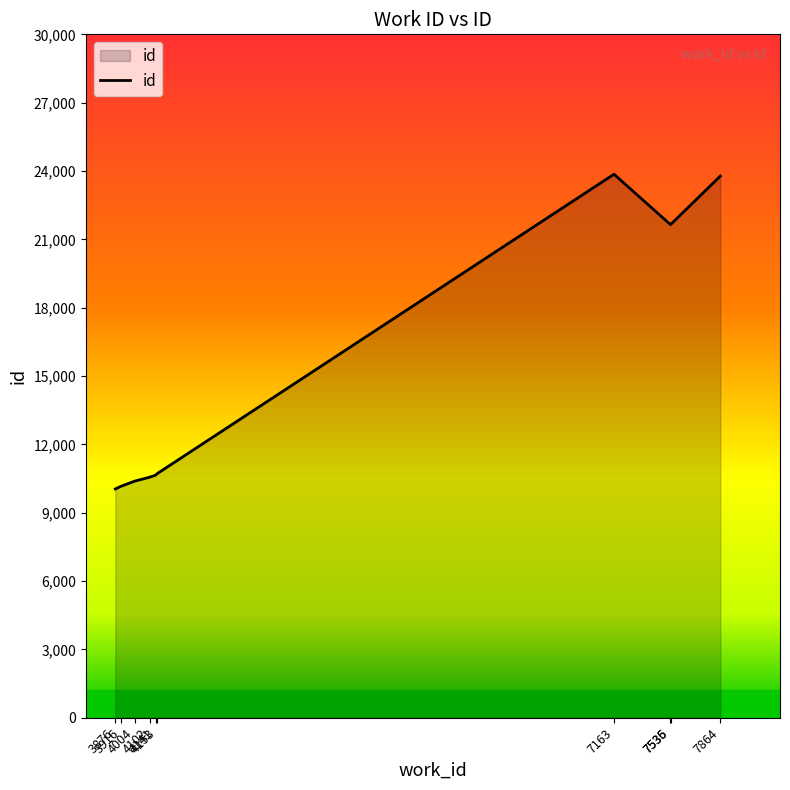

The value at 7864 is 35880. True or false?

False